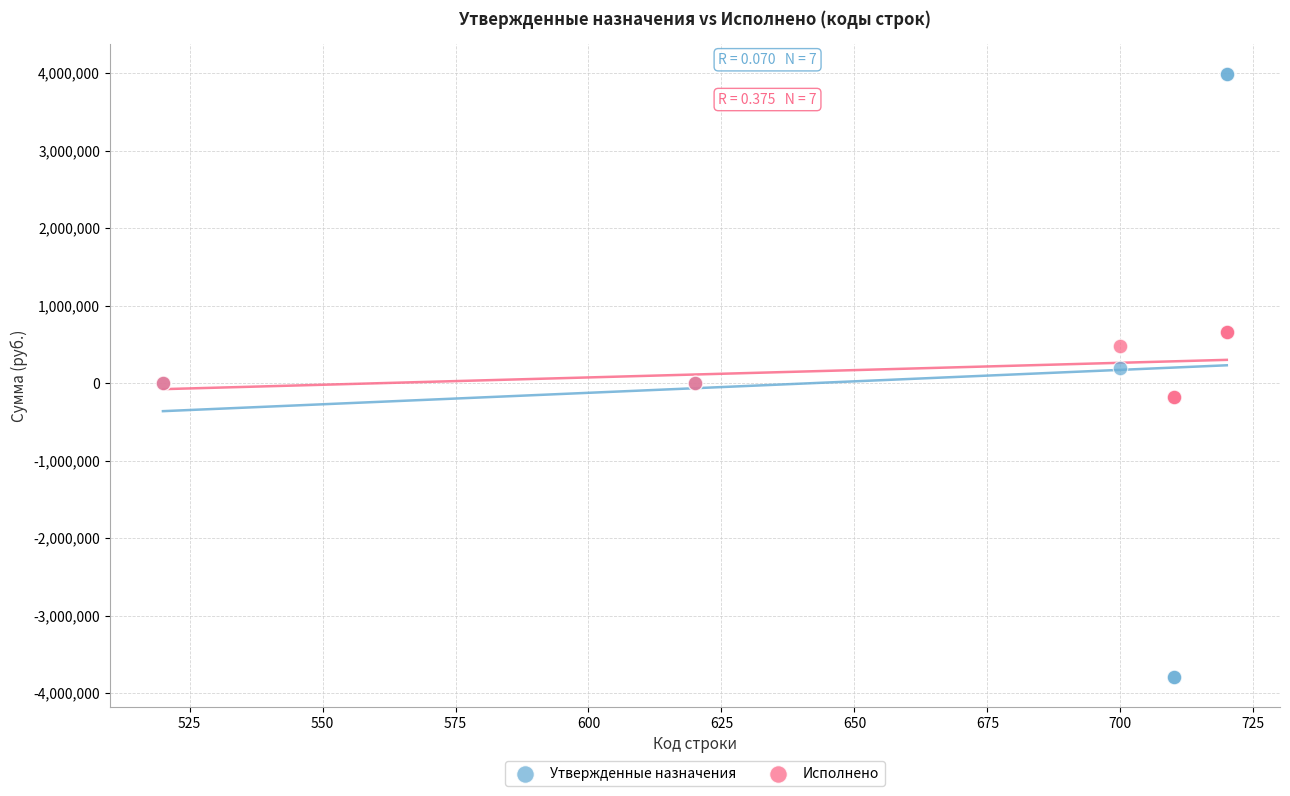

Which series has the widest spread of Y values?

Утвержденные назначения